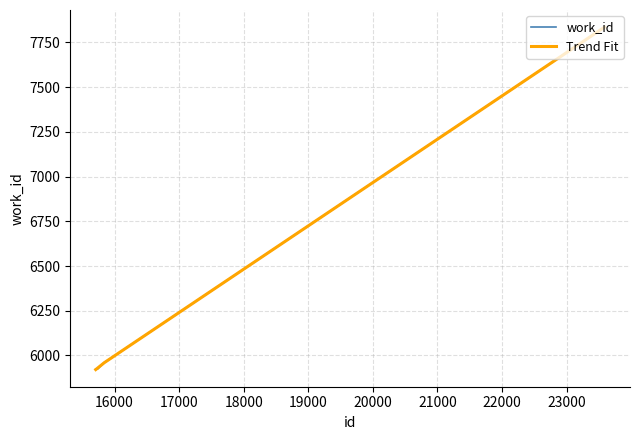

What is the smallest value displayed?

5921.1